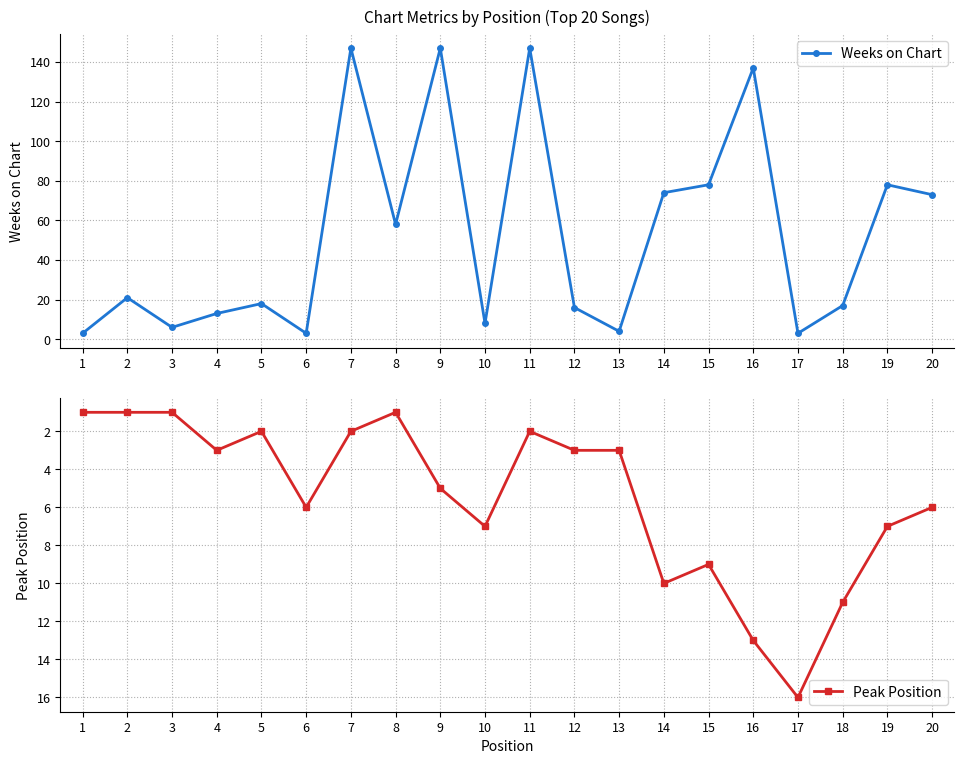

Which series has the largest total across all categories?

Weeks on Chart